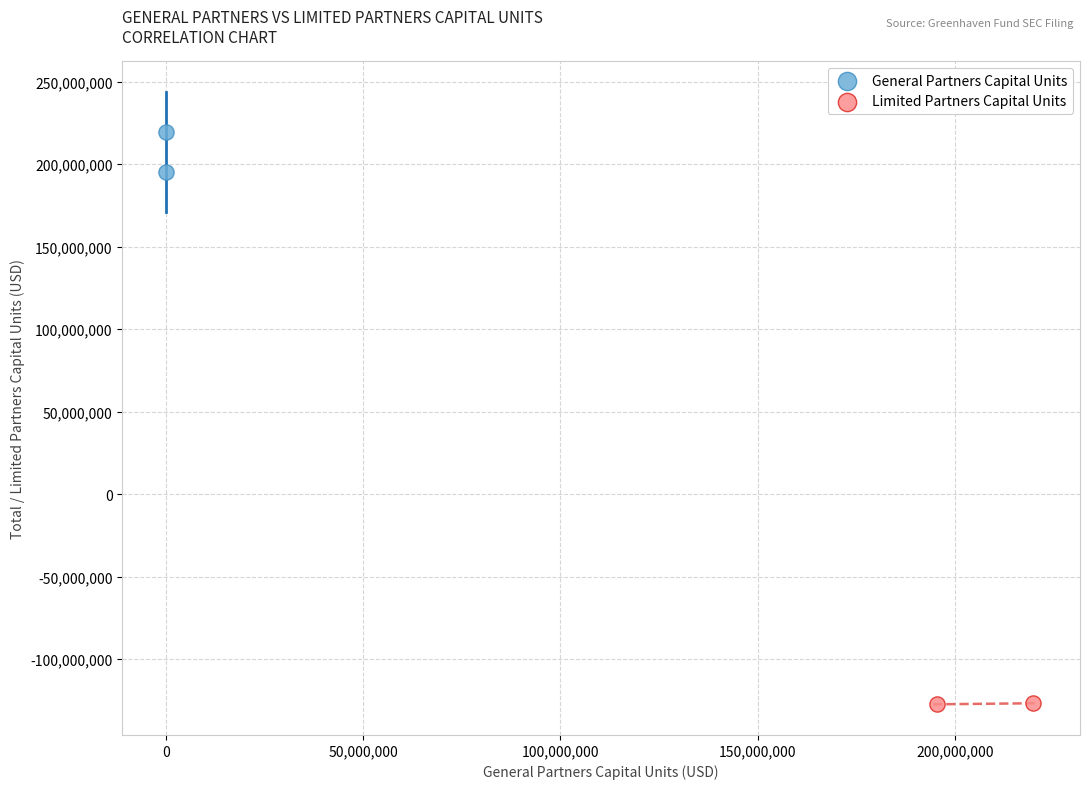

What are all the series names shown in the legend?

General Partners Capital Units, Limited Partners Capital Units